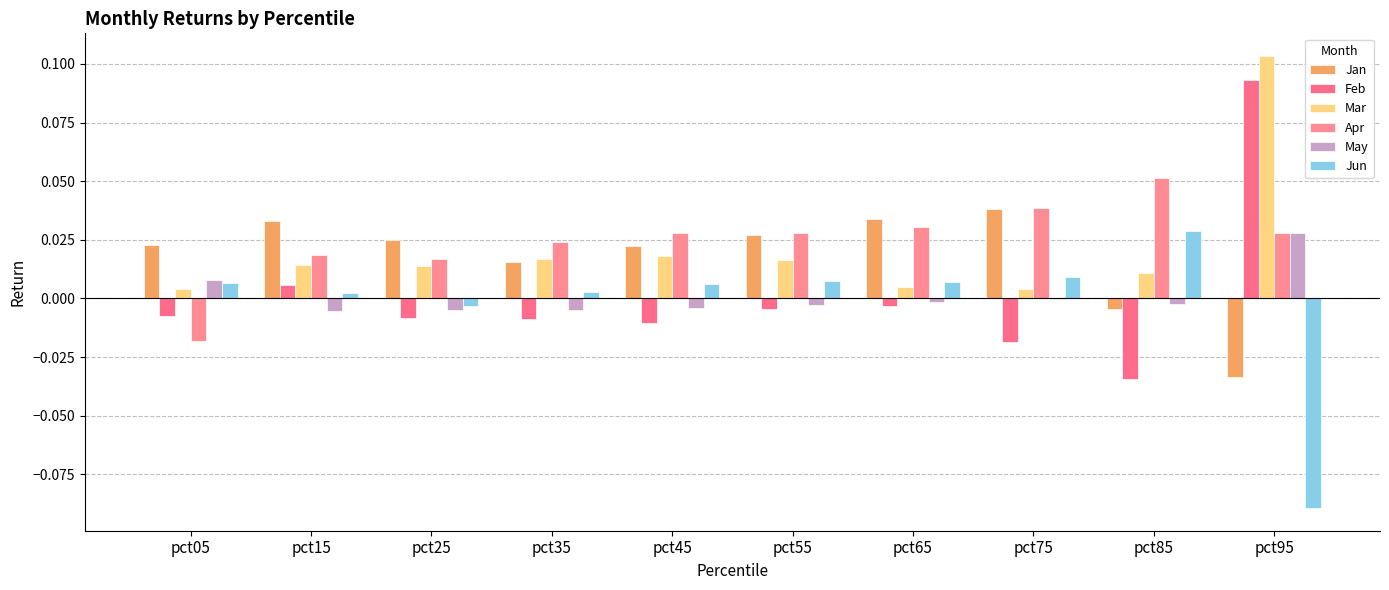

Rank the series at pct15 from lowest to highest value.

May, Jun, Feb, Mar, Apr, Jan